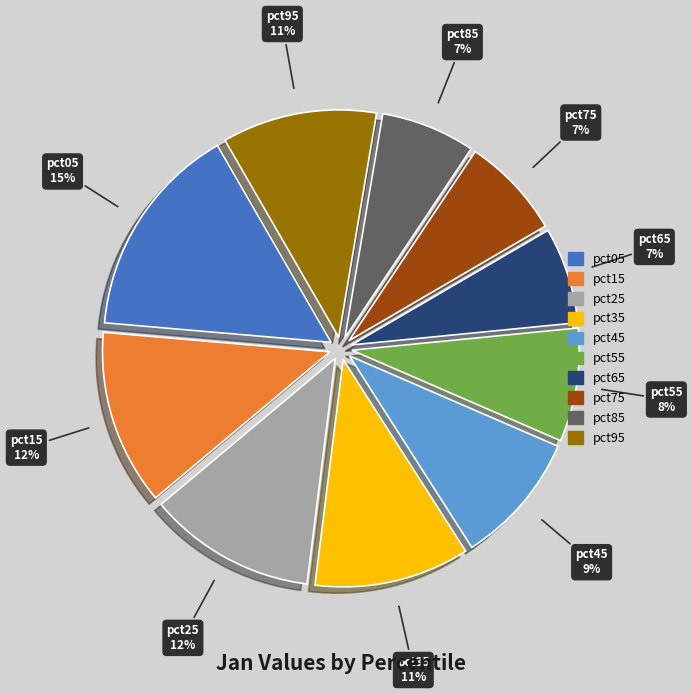

Which category has the biggest portion of the pie?

pct05